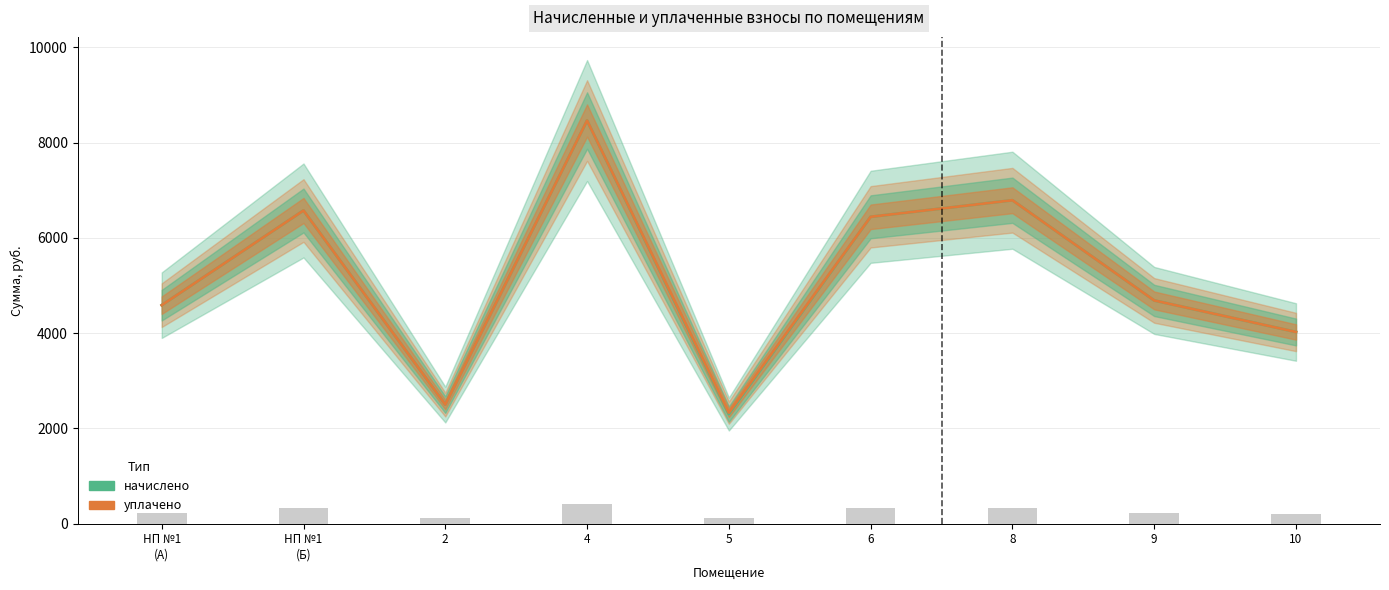

At which category is the sum across all series the highest?

4